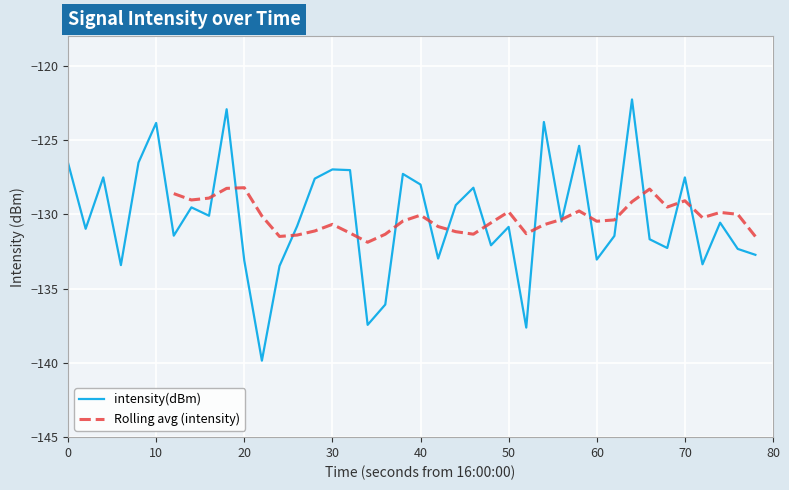

What is the minimum value for intensity(dBm)?

-139.8